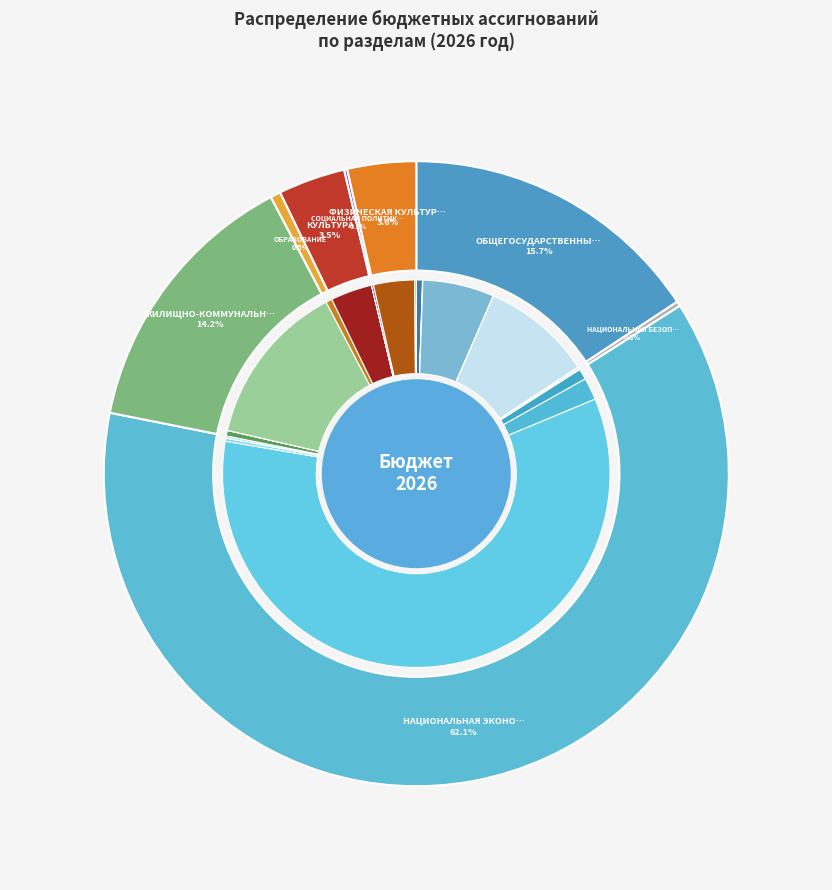

How much of the chart is everything except НАЦИОНАЛЬНАЯ ЭКОНОМИКА?

37.9%